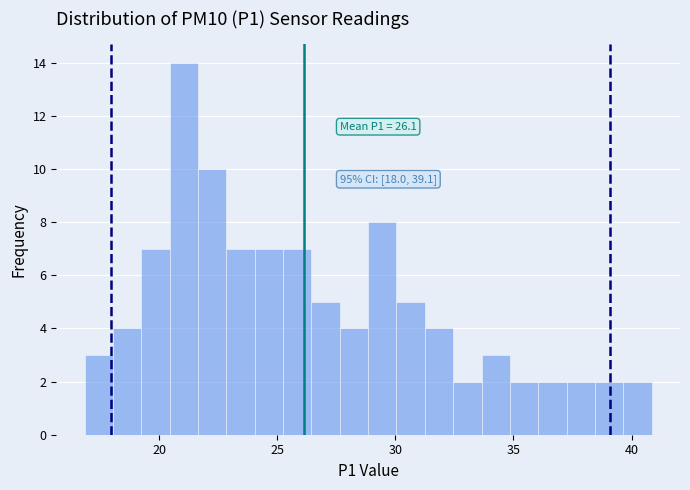

Read against the x-axis, roughly where is the centre of the tallest bar?

21.0